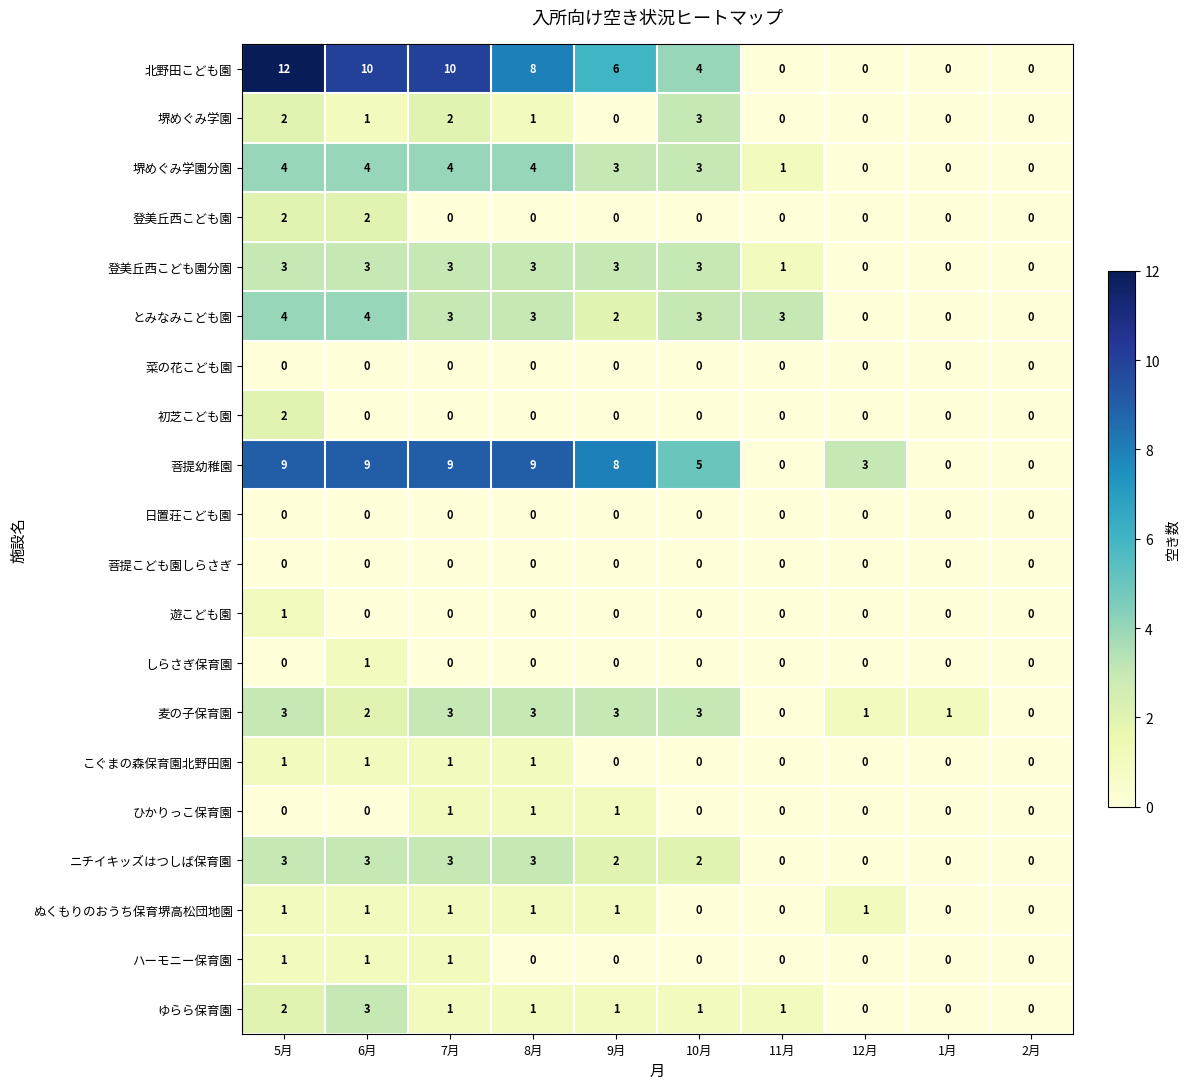

Count the ハーモニー保育園 values in the range 0 to 1.

10